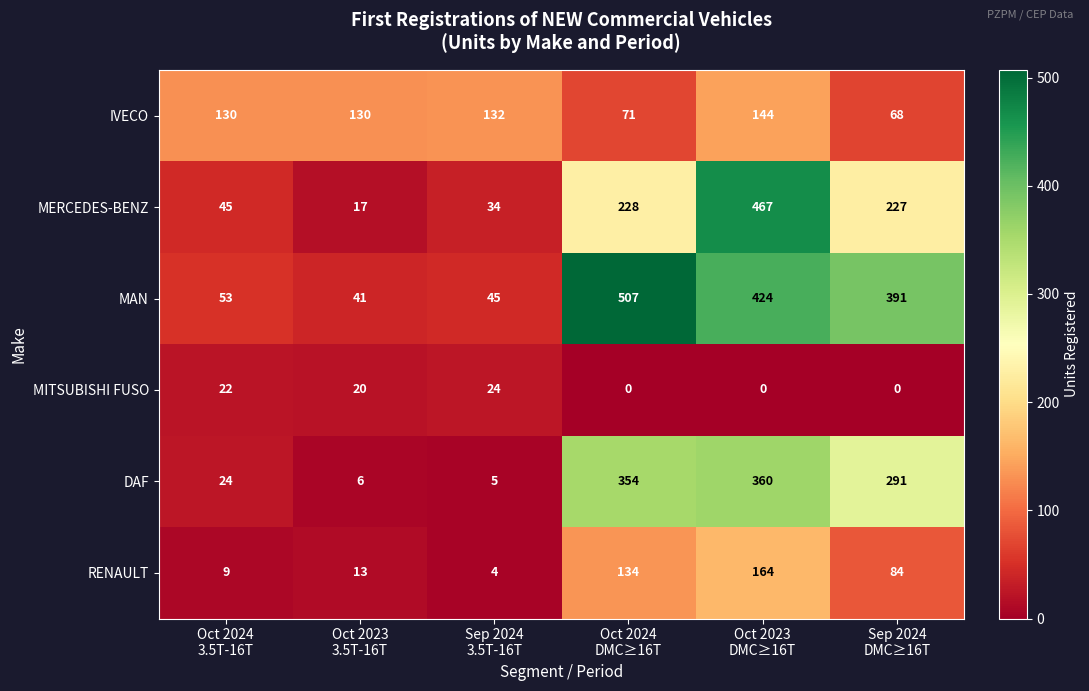

List the series in order of their peak value, lowest first.

MITSUBISHI FUSO, IVECO, RENAULT, DAF, MERCEDES-BENZ, MAN